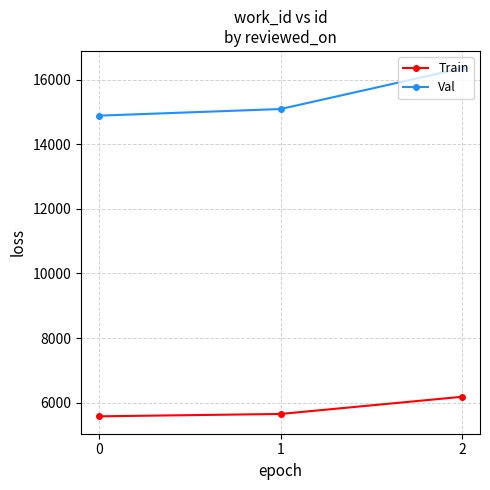

What is the spread (max minus min) of values at 2?

10176